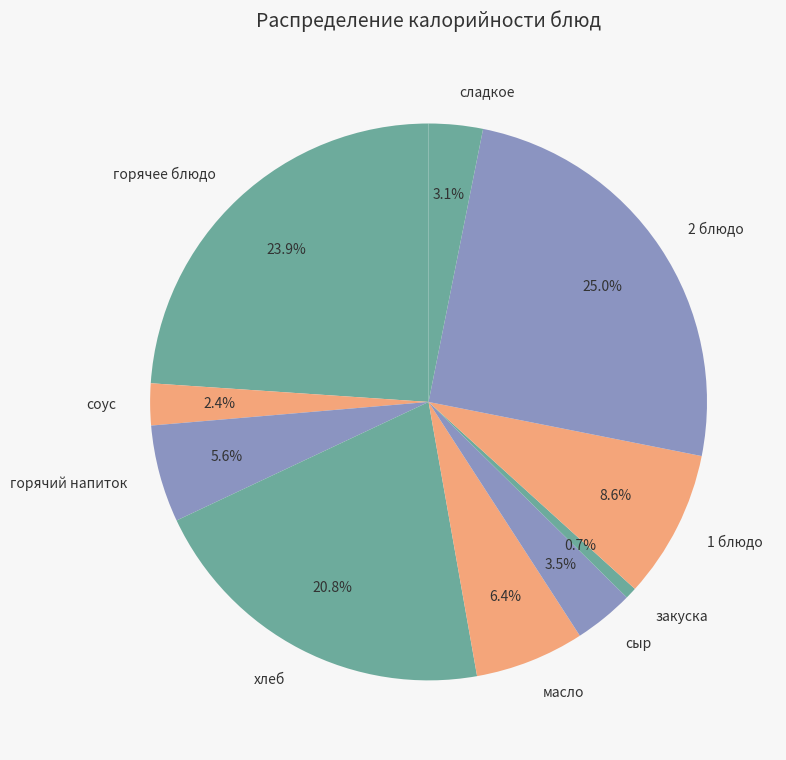

How many segments does this pie chart have?

10